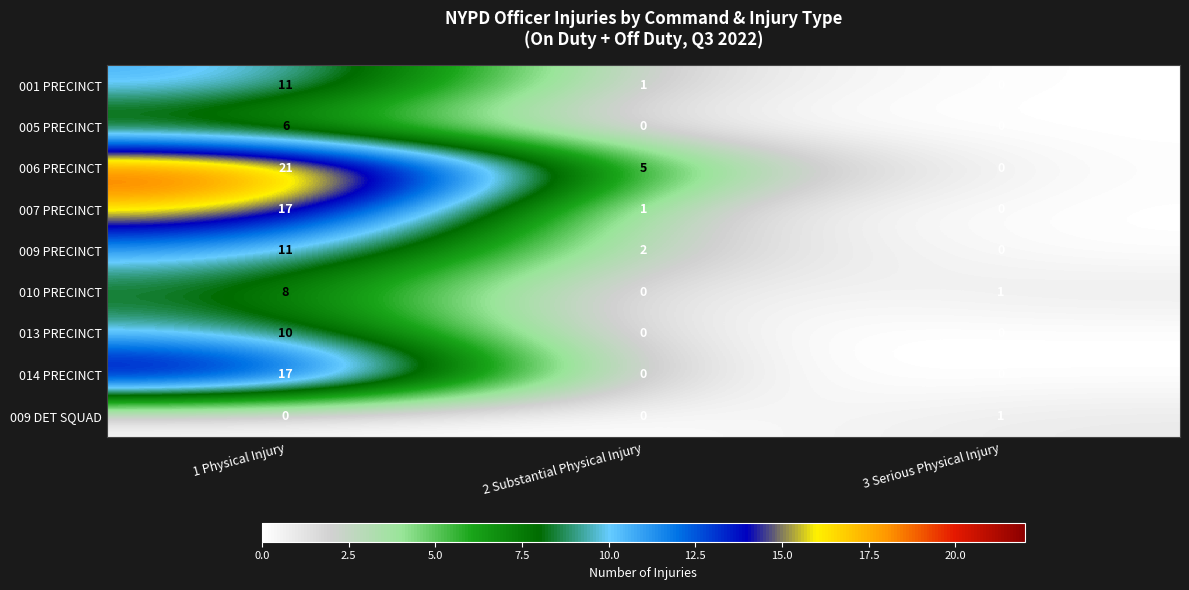

Rank the categories by 001 PRECINCT value from highest to lowest.

1 Physical Injury, 2 Substantial Physical Injury, 3 Serious Physical Injury